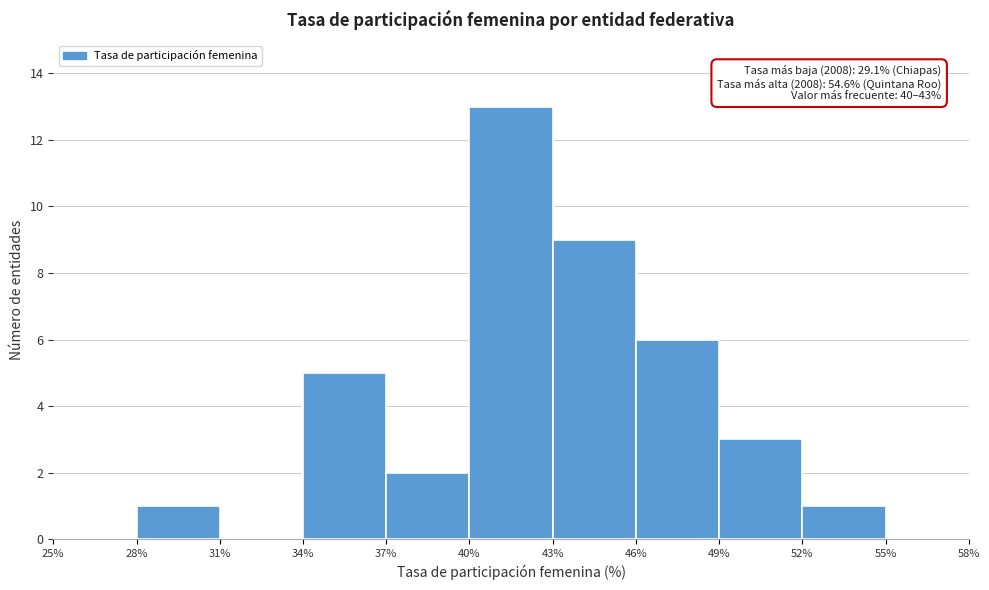

Over which range of the x-axis is the bar tallest?

40% to 43%